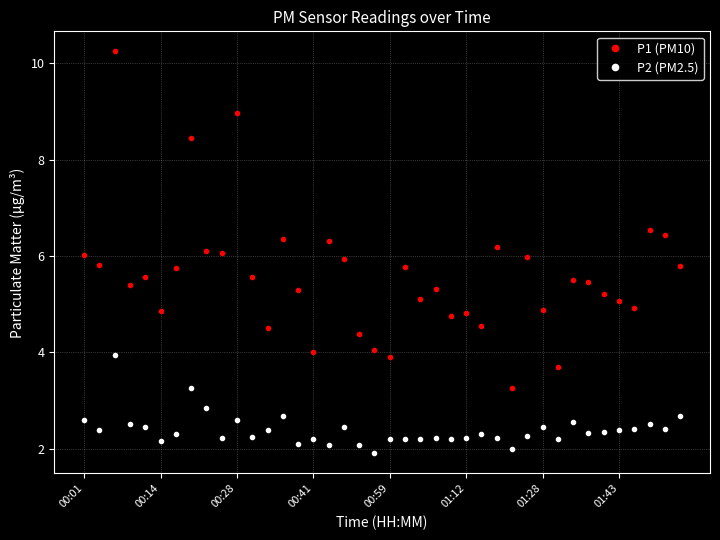

What is the value of the P1 (PM10) point at the 5th from the left?

5.6